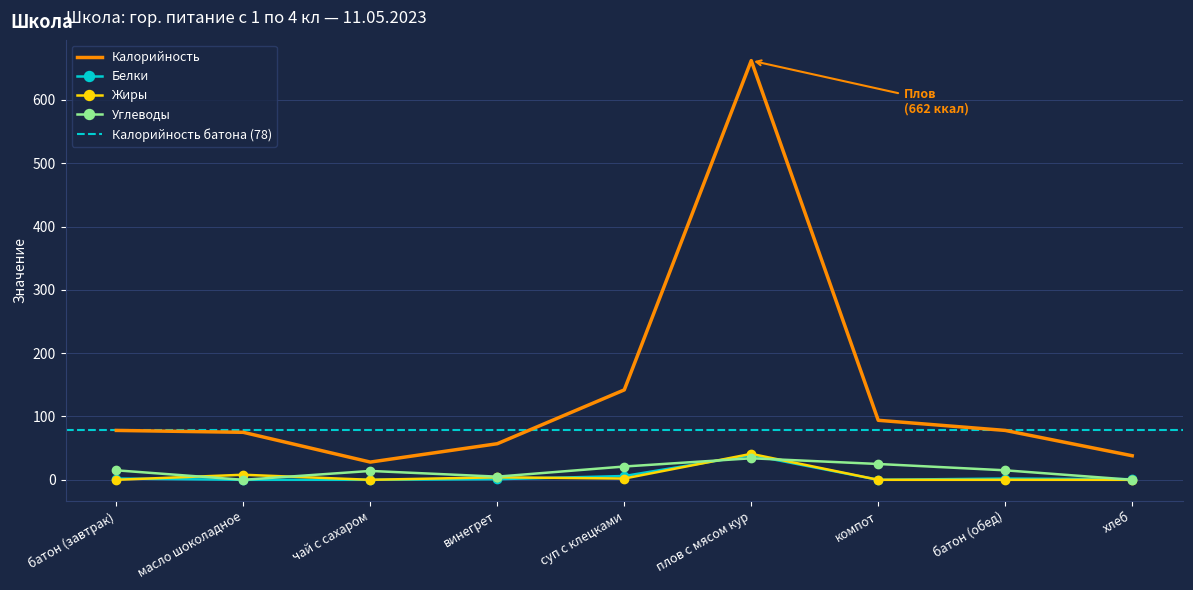

What is the difference between the Калорийность values at масло шоколадное and батон (обед)?

3